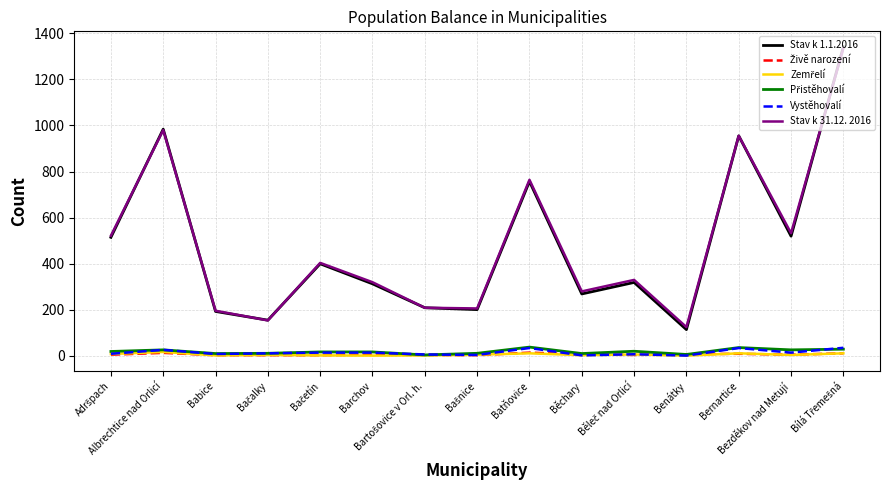

Which series has the largest range (max minus min)?

Stav k 1.1.2016